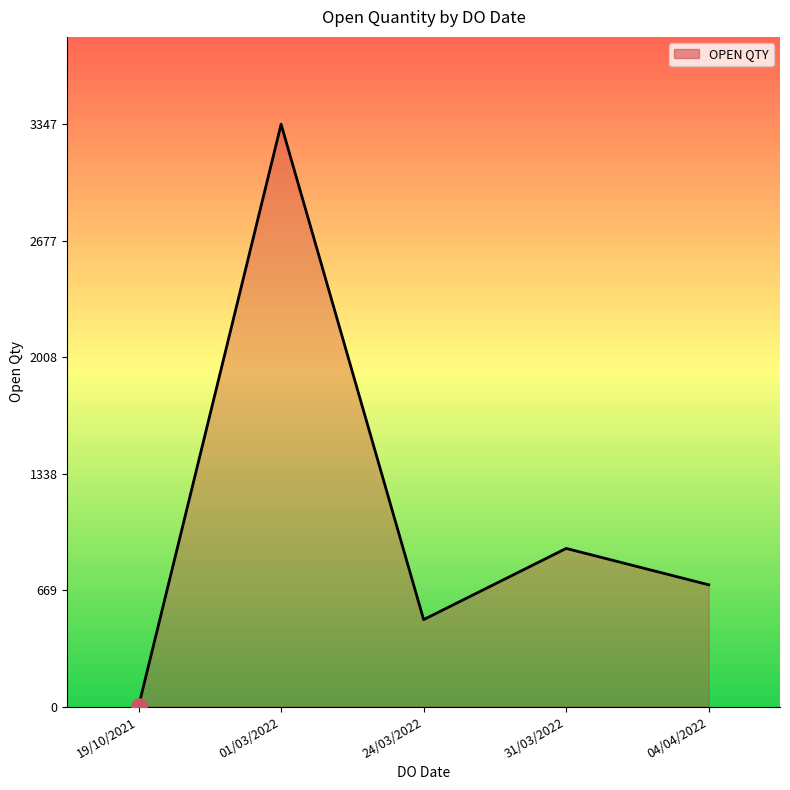

Between 24/03/2022 and 31/03/2022, which is larger?

31/03/2022